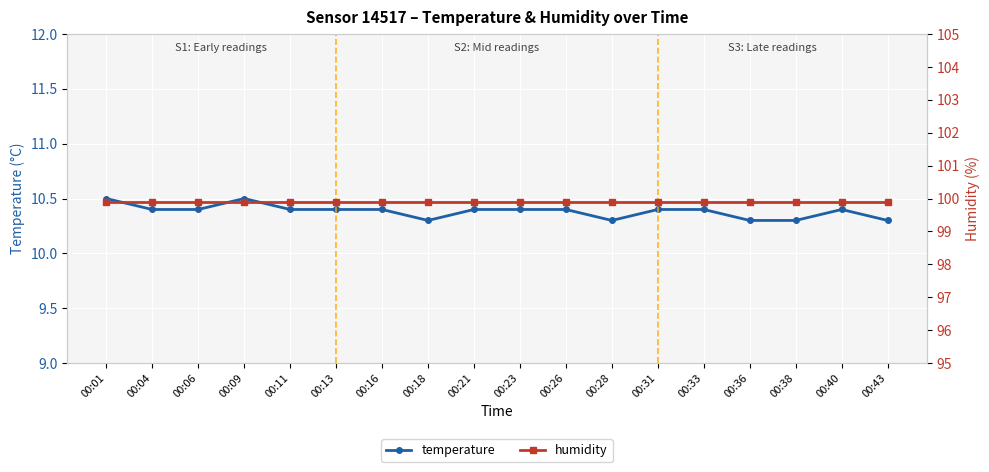

Which series has the largest total across all categories?

humidity